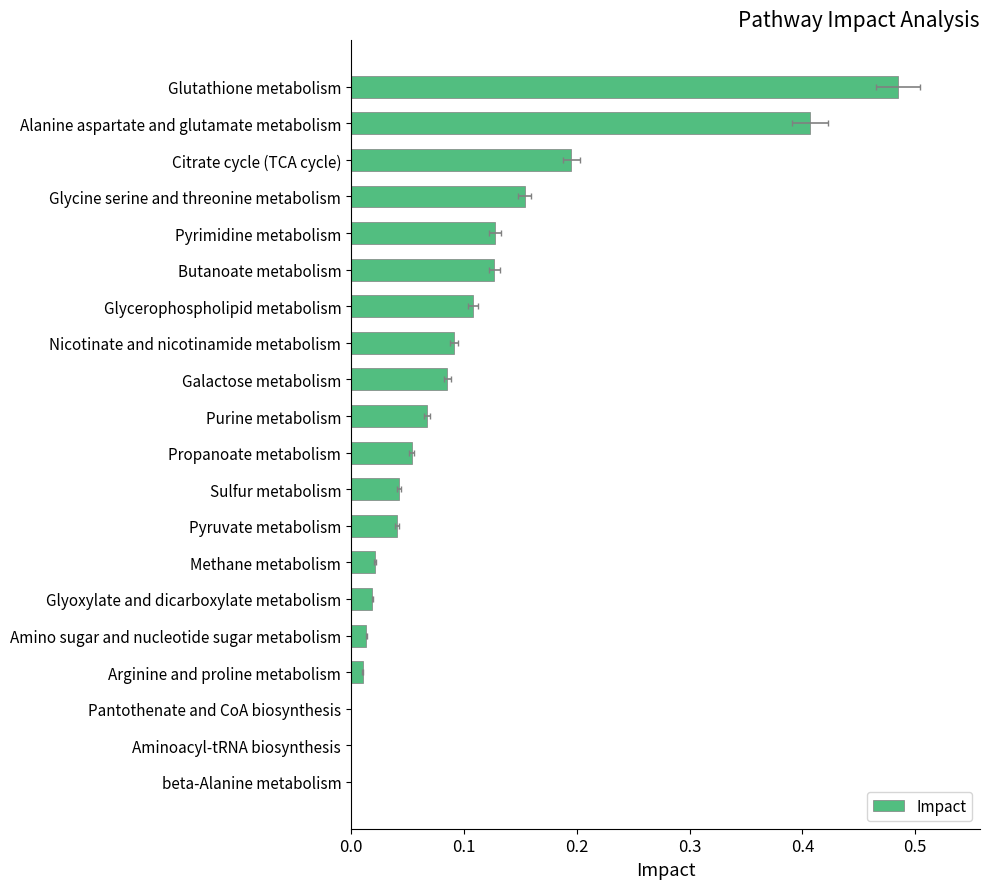

What is the maximum value shown in the chart?

0.5